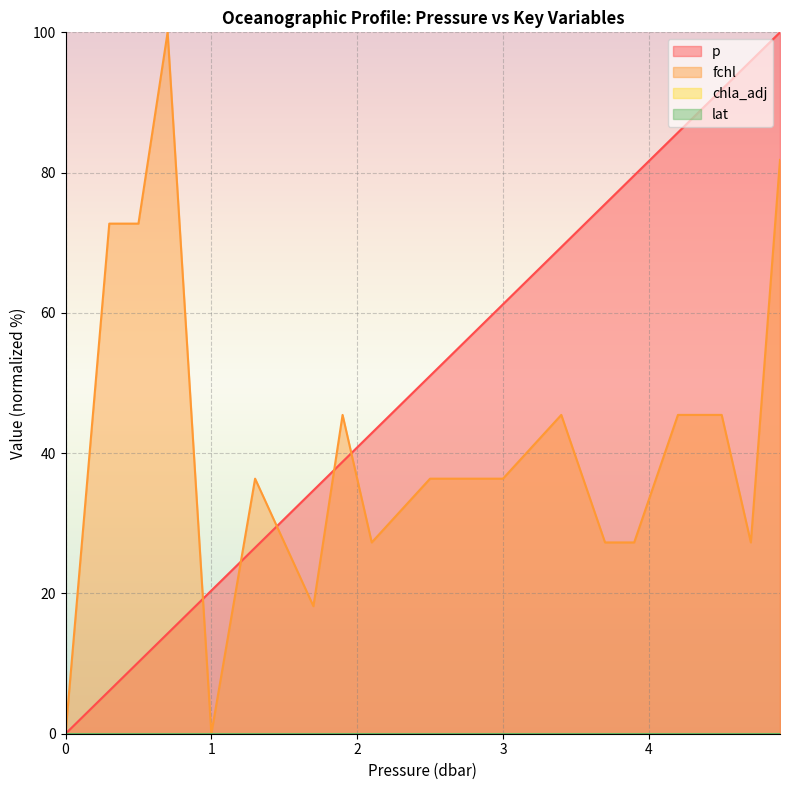

Is the value of fchl at 3.4 greater than the value of p at 1.9?

Yes